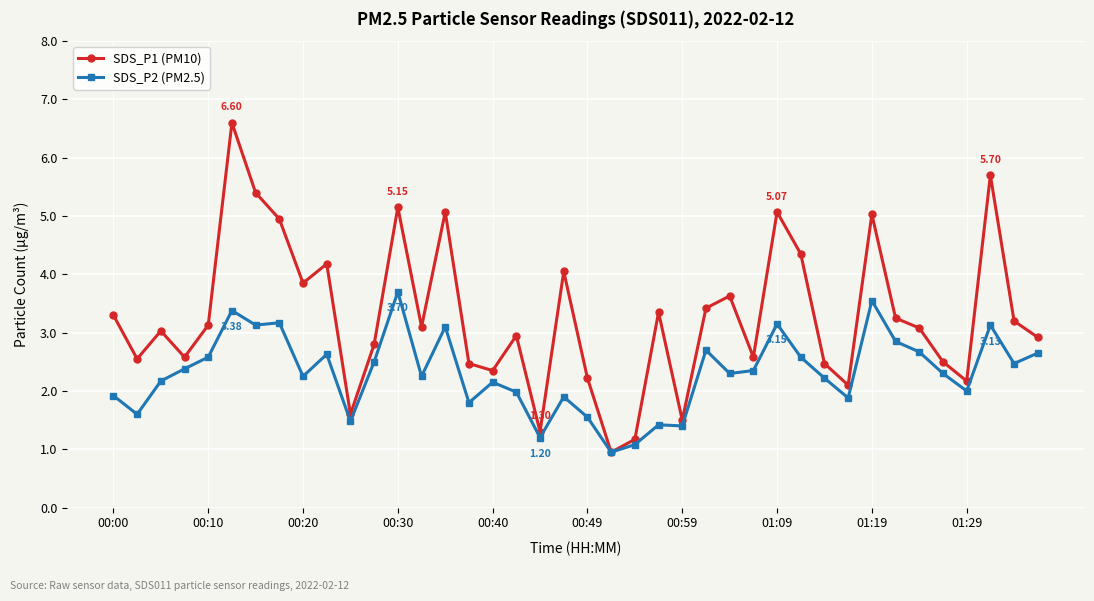

Which series has the largest range (max minus min)?

SDS_P1 (PM10)